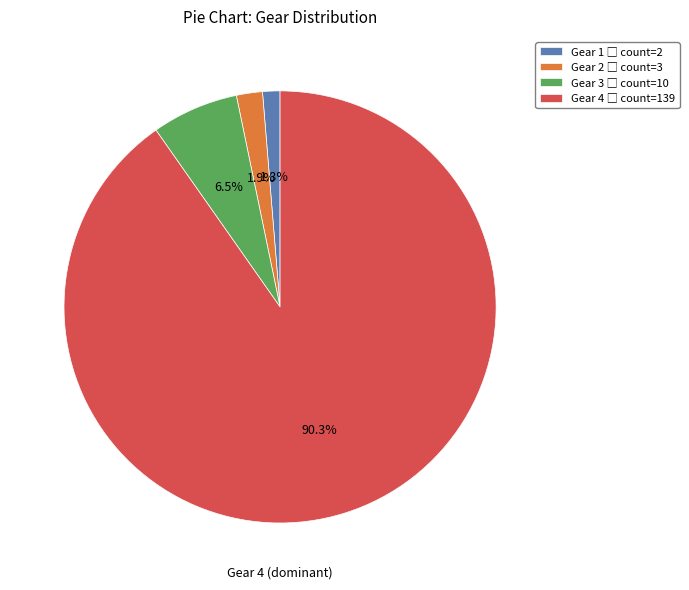

Is there any slice that represents more than half of the pie?

Yes